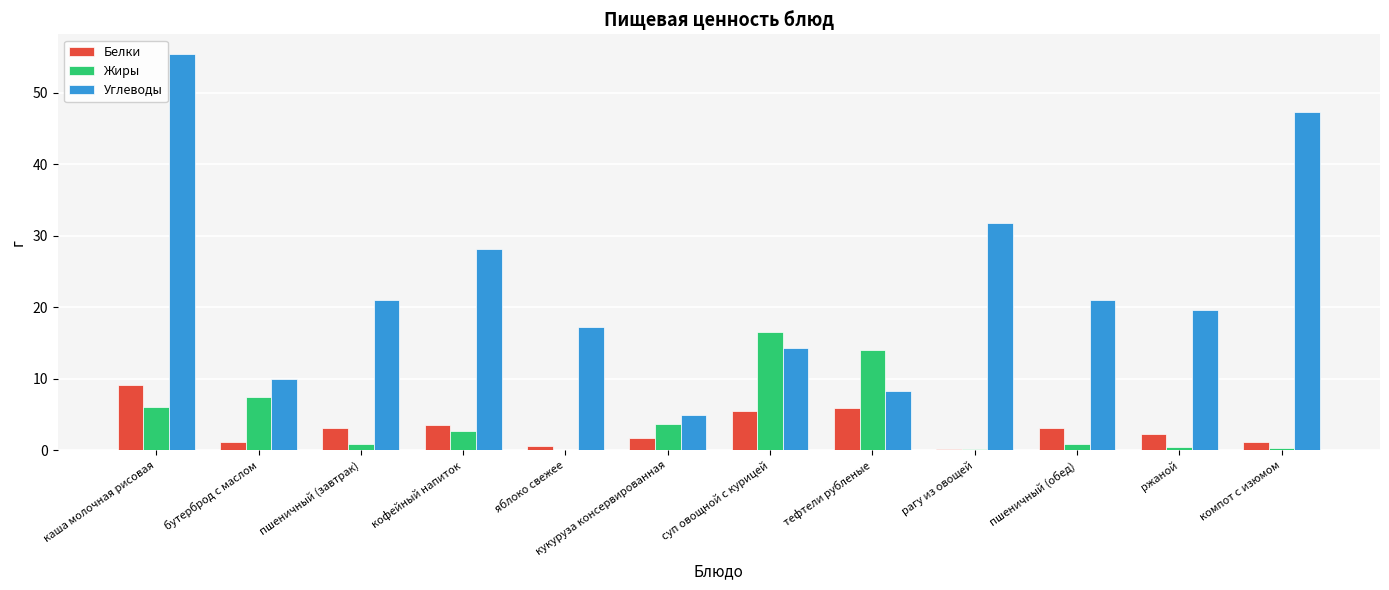

How many groups of bars are there?

12